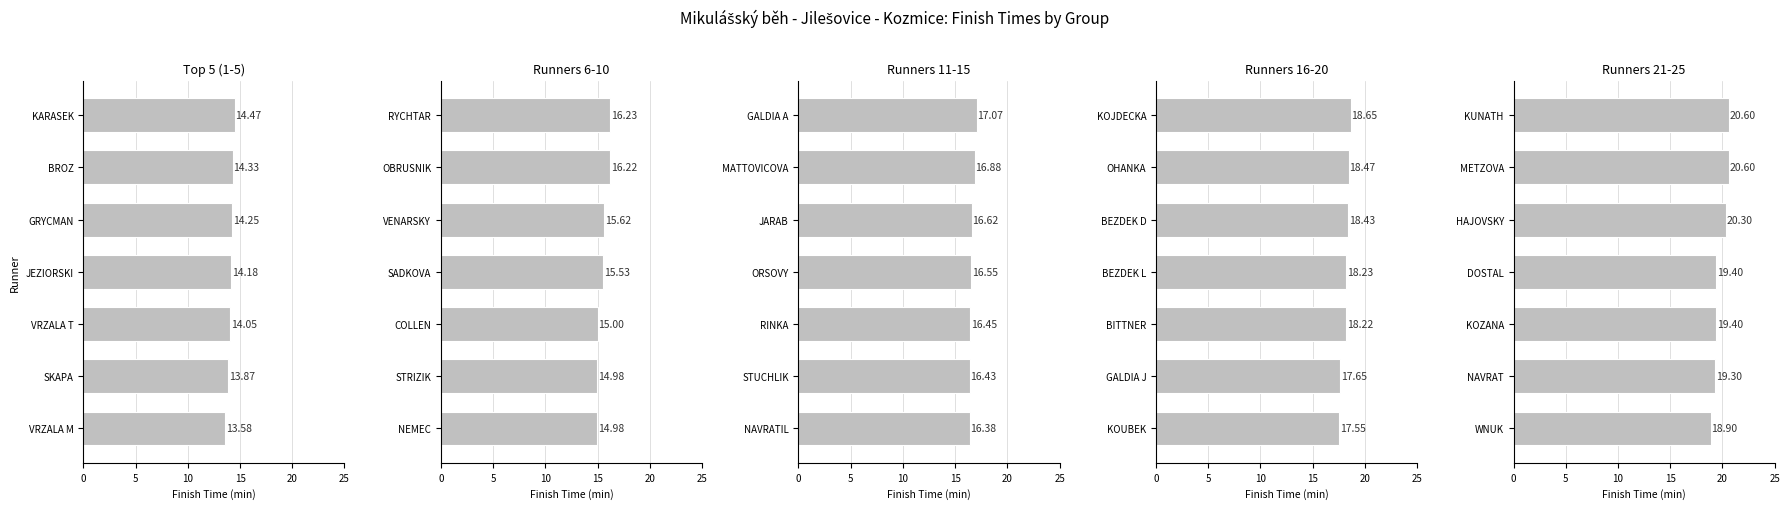

List the series in order of their overall mean, lowest first.

Top 5 (1-5), Runners 6-10, Runners 11-15, Runners 16-20, Runners 21-25